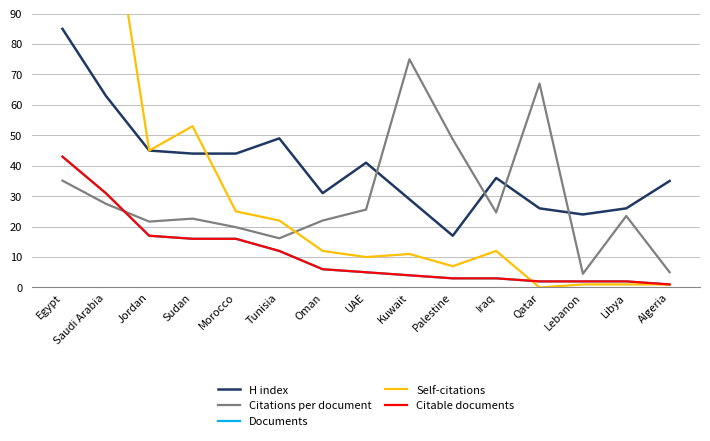

At which category is the sum across all series the highest?

Egypt